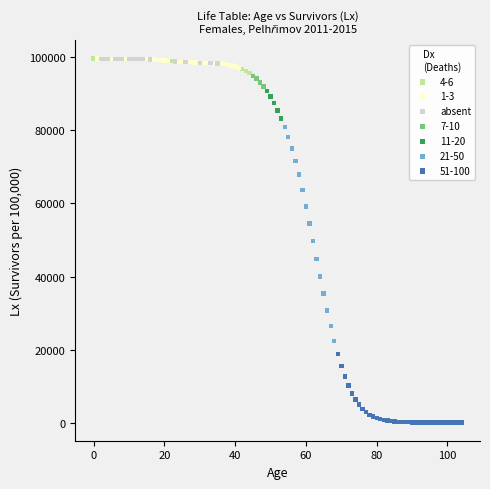

Which series reaches the minimum Y coordinate?

51-100